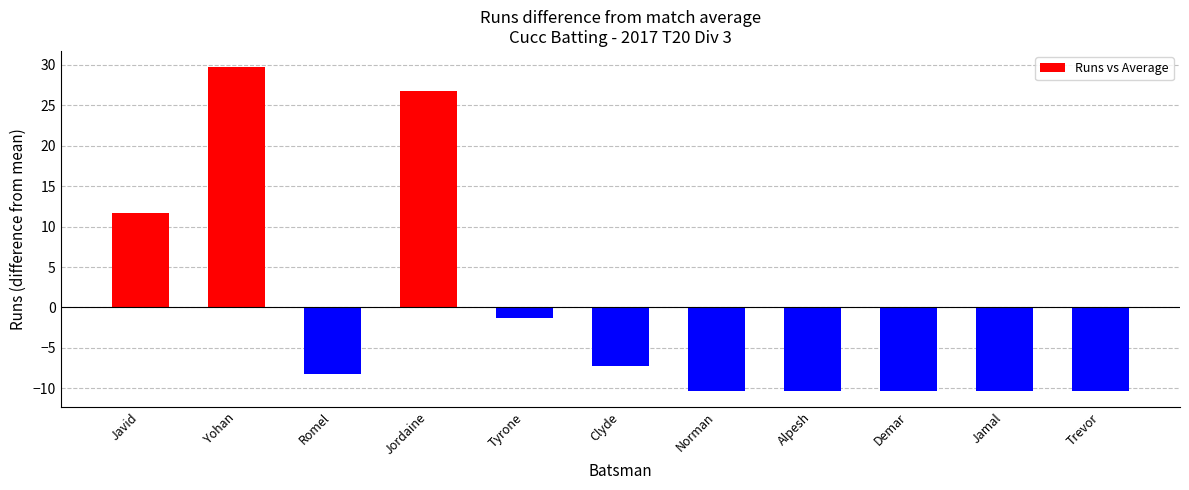

Is it true that the value at Javid is 11.7?

True